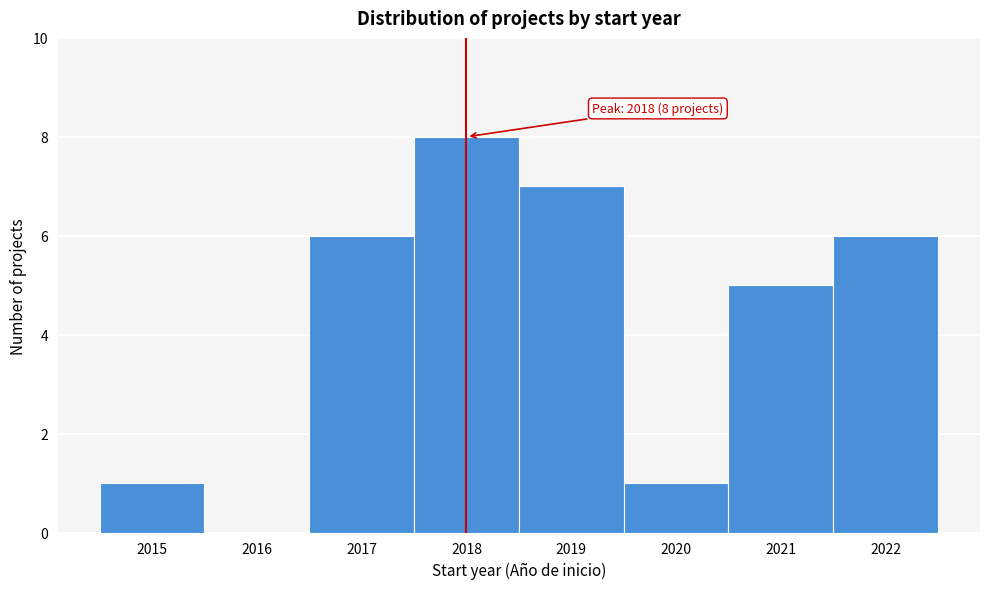

Reading right to left, list all the values displayed in this chart.

2022=6	2021=5	2020=1	2019=7	2018=8	2017=6	2016=0	2015=1